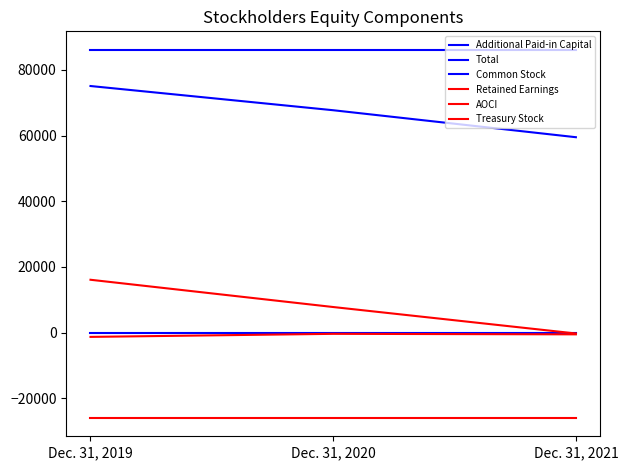

What is the smallest value displayed?

-25904